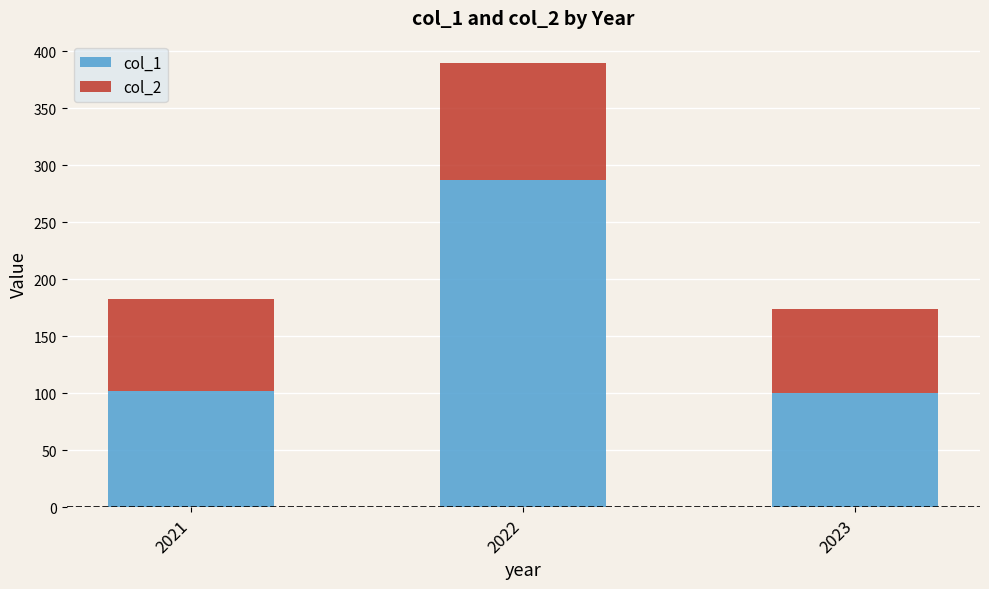

How many values in the col_1 series are below 102?

1